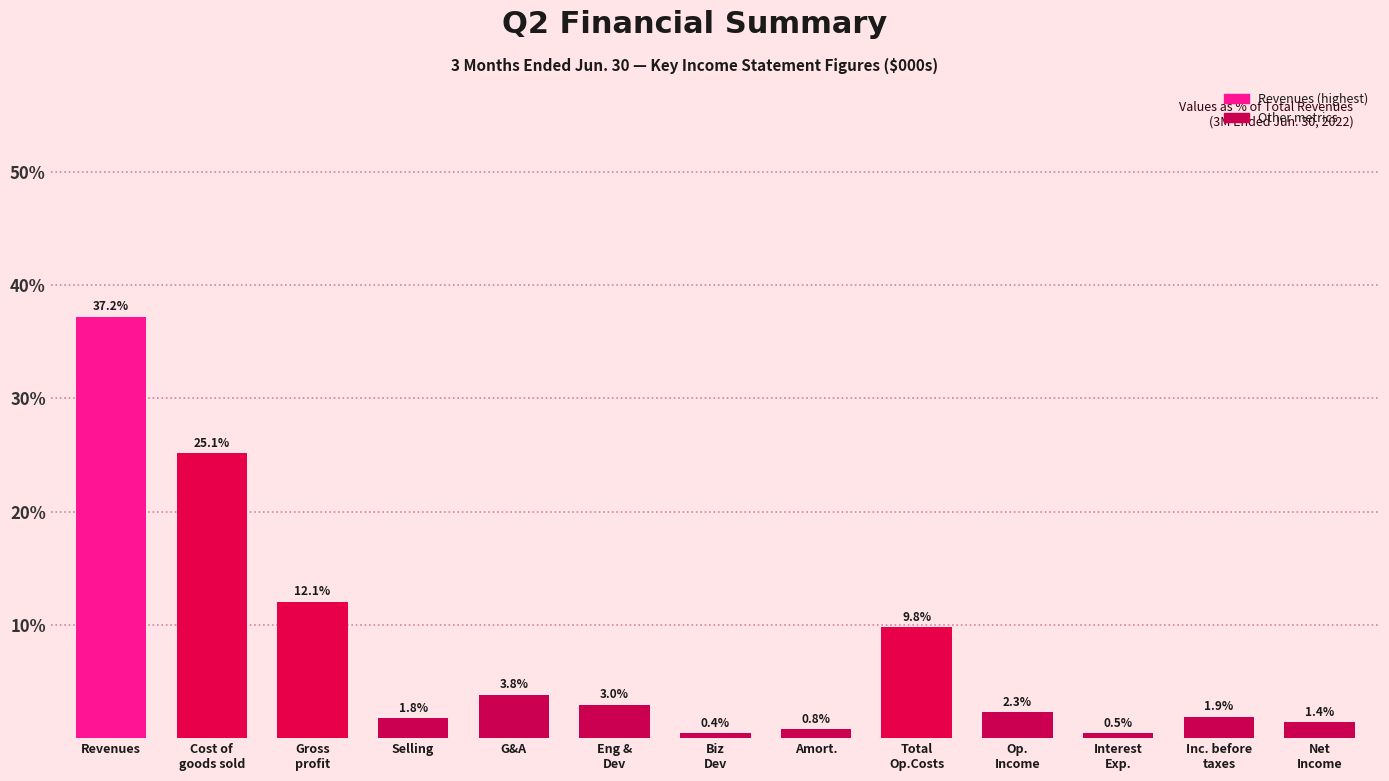

Reading left to right, what are all the values shown in this chart?

37.2	25.1	12.1	1.8	3.8	3.0	0.4	0.8	9.8	2.3	0.5	1.9	1.4